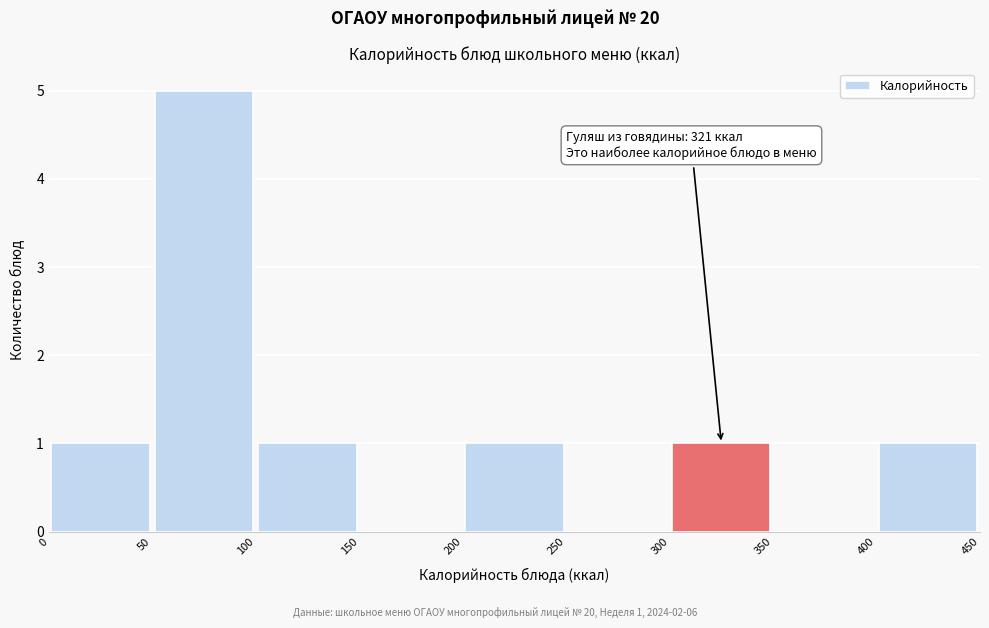

Which range on the x-axis has the tallest bar?

50 to 100